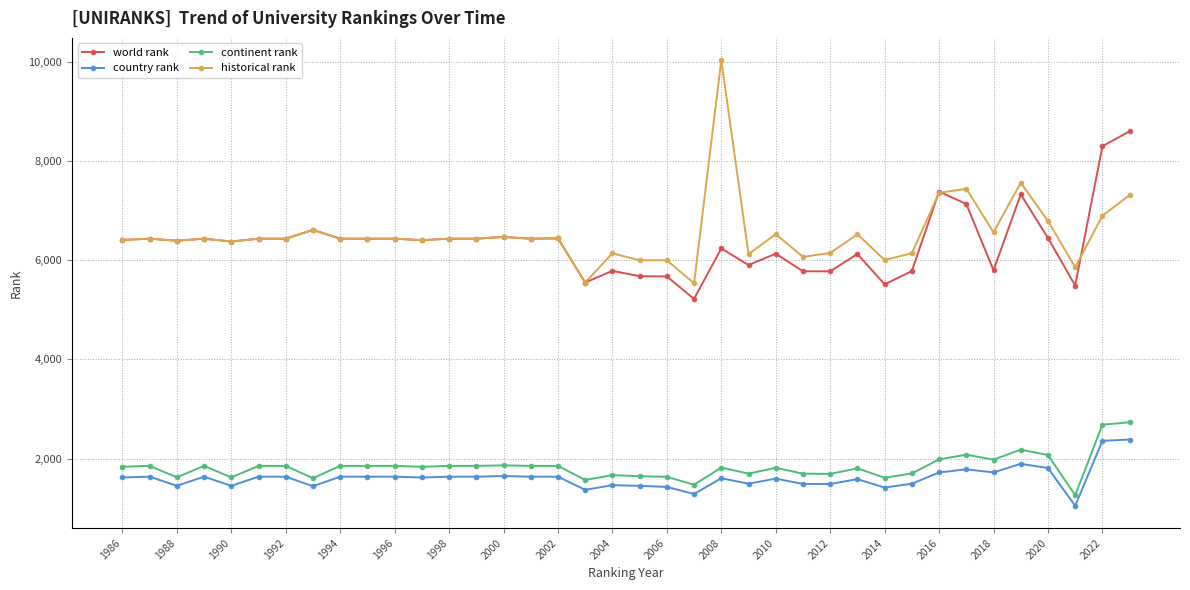

True or false: continent rank and historical rank cross at least once.

False